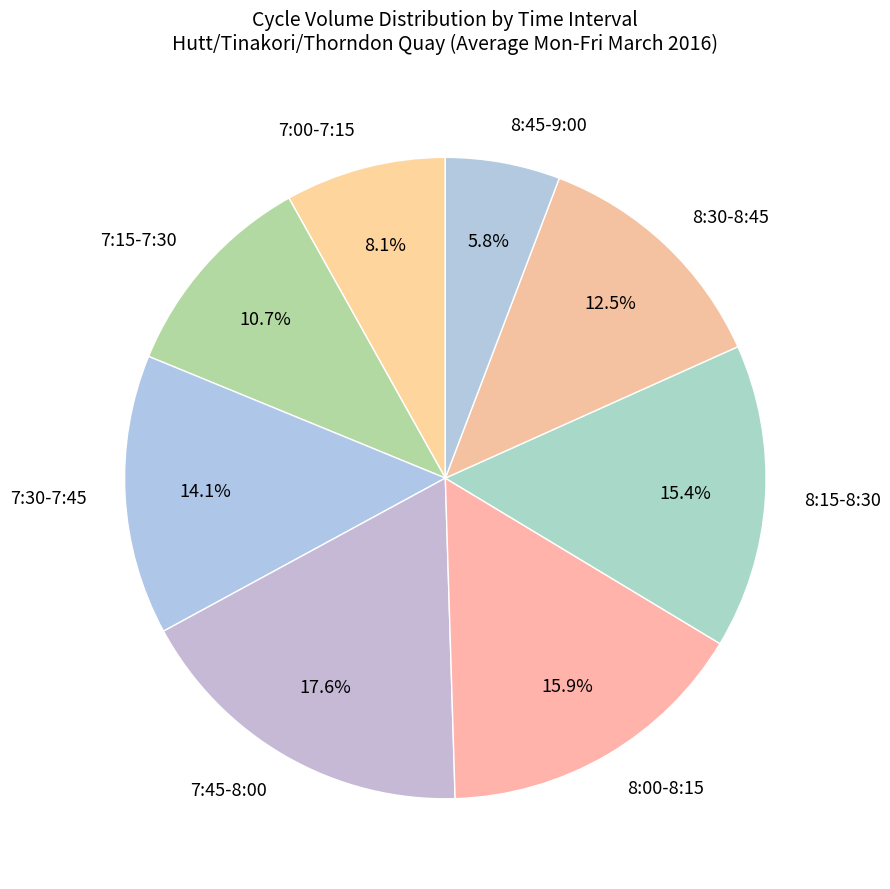

Is there any slice that represents more than half of the pie?

No